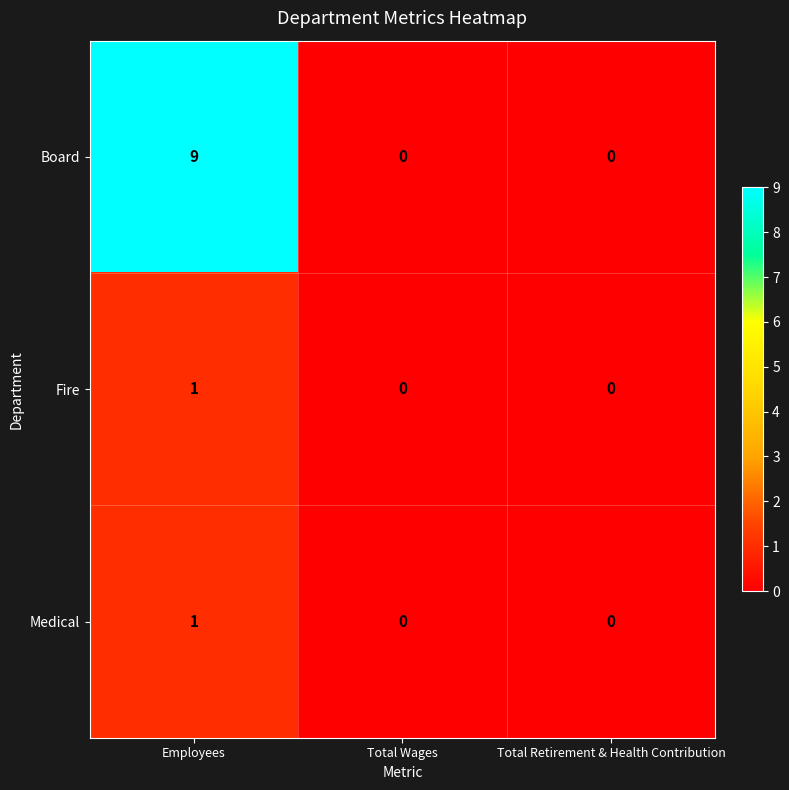

Count the number of data series in this chart.

3